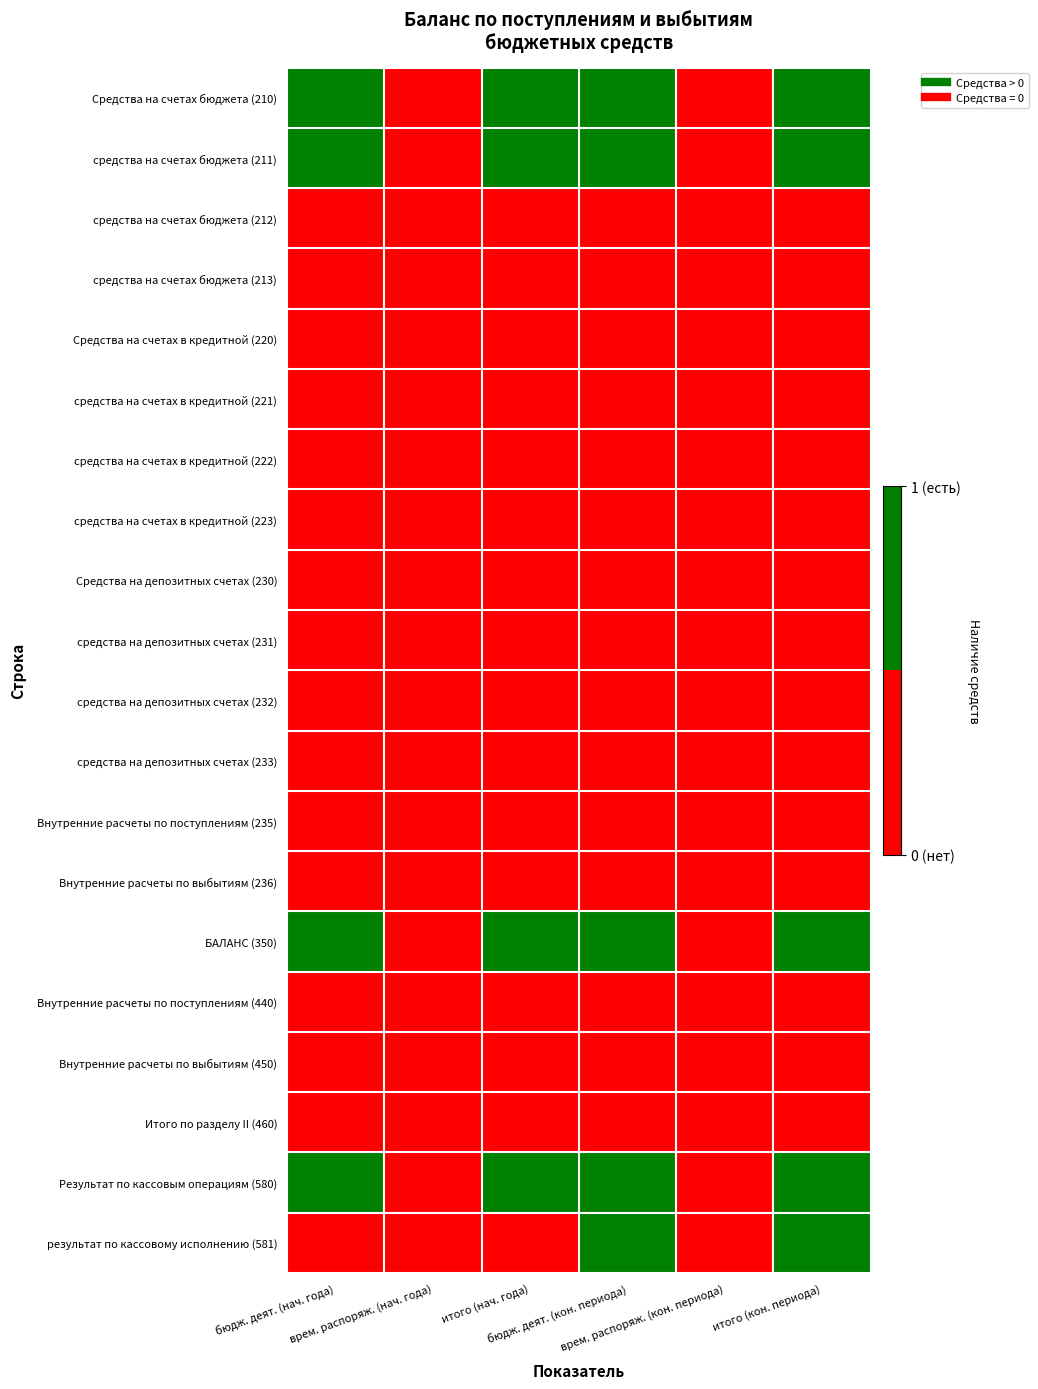

Reading left to right, what are all the values shown in this chart?

Средства на счетах бюджета (210): бюдж. деят. (нач. года)=1	врем. распоряж. (нач. года)=0	итого (нач. года)=1	бюдж. деят. (кон. периода)=1	врем. распоряж. (кон. периода)=0	итого (кон. периода)=1
средства на счетах бюджета (211): бюдж. деят. (нач. года)=1	врем. распоряж. (нач. года)=0	итого (нач. года)=1	бюдж. деят. (кон. периода)=1	врем. распоряж. (кон. периода)=0	итого (кон. периода)=1
средства на счетах бюджета (212): бюдж. деят. (нач. года)=0	врем. распоряж. (нач. года)=0	итого (нач. года)=0	бюдж. деят. (кон. периода)=0	врем. распоряж. (кон. периода)=0	итого (кон. периода)=0
средства на счетах бюджета (213): бюдж. деят. (нач. года)=0	врем. распоряж. (нач. года)=0	итого (нач. года)=0	бюдж. деят. (кон. периода)=0	врем. распоряж. (кон. периода)=0	итого (кон. периода)=0
Средства на счетах в кредитной (220): бюдж. деят. (нач. года)=0	врем. распоряж. (нач. года)=0	итого (нач. года)=0	бюдж. деят. (кон. периода)=0	врем. распоряж. (кон. периода)=0	итого (кон. периода)=0
средства на счетах в кредитной (221): бюдж. деят. (нач. года)=0	врем. распоряж. (нач. года)=0	итого (нач. года)=0	бюдж. деят. (кон. периода)=0	врем. распоряж. (кон. периода)=0	итого (кон. периода)=0
средства на счетах в кредитной (222): бюдж. деят. (нач. года)=0	врем. распоряж. (нач. года)=0	итого (нач. года)=0	бюдж. деят. (кон. периода)=0	врем. распоряж. (кон. периода)=0	итого (кон. периода)=0
средства на счетах в кредитной (223): бюдж. деят. (нач. года)=0	врем. распоряж. (нач. года)=0	итого (нач. года)=0	бюдж. деят. (кон. периода)=0	врем. распоряж. (кон. периода)=0	итого (кон. периода)=0
Средства на депозитных счетах (230): бюдж. деят. (нач. года)=0	врем. распоряж. (нач. года)=0	итого (нач. года)=0	бюдж. деят. (кон. периода)=0	врем. распоряж. (кон. периода)=0	итого (кон. периода)=0
средства на депозитных счетах (231): бюдж. деят. (нач. года)=0	врем. распоряж. (нач. года)=0	итого (нач. года)=0	бюдж. деят. (кон. периода)=0	врем. распоряж. (кон. периода)=0	итого (кон. периода)=0
средства на депозитных счетах (232): бюдж. деят. (нач. года)=0	врем. распоряж. (нач. года)=0	итого (нач. года)=0	бюдж. деят. (кон. периода)=0	врем. распоряж. (кон. периода)=0	итого (кон. периода)=0
средства на депозитных счетах (233): бюдж. деят. (нач. года)=0	врем. распоряж. (нач. года)=0	итого (нач. года)=0	бюдж. деят. (кон. периода)=0	врем. распоряж. (кон. периода)=0	итого (кон. периода)=0
Внутренние расчеты по поступлениям (235): бюдж. деят. (нач. года)=0	врем. распоряж. (нач. года)=0	итого (нач. года)=0	бюдж. деят. (кон. периода)=0	врем. распоряж. (кон. периода)=0	итого (кон. периода)=0
Внутренние расчеты по выбытиям (236): бюдж. деят. (нач. года)=0	врем. распоряж. (нач. года)=0	итого (нач. года)=0	бюдж. деят. (кон. периода)=0	врем. распоряж. (кон. периода)=0	итого (кон. периода)=0
БАЛАНС (350): бюдж. деят. (нач. года)=1	врем. распоряж. (нач. года)=0	итого (нач. года)=1	бюдж. деят. (кон. периода)=1	врем. распоряж. (кон. периода)=0	итого (кон. периода)=1
Внутренние расчеты по поступлениям (440): бюдж. деят. (нач. года)=0	врем. распоряж. (нач. года)=0	итого (нач. года)=0	бюдж. деят. (кон. периода)=0	врем. распоряж. (кон. периода)=0	итого (кон. периода)=0
Внутренние расчеты по выбытиям (450): бюдж. деят. (нач. года)=0	врем. распоряж. (нач. года)=0	итого (нач. года)=0	бюдж. деят. (кон. периода)=0	врем. распоряж. (кон. периода)=0	итого (кон. периода)=0
Итого по разделу II (460): бюдж. деят. (нач. года)=0	врем. распоряж. (нач. года)=0	итого (нач. года)=0	бюдж. деят. (кон. периода)=0	врем. распоряж. (кон. периода)=0	итого (кон. периода)=0
Результат по кассовым операциям (580): бюдж. деят. (нач. года)=1	врем. распоряж. (нач. года)=0	итого (нач. года)=1	бюдж. деят. (кон. периода)=1	врем. распоряж. (кон. периода)=0	итого (кон. периода)=1
результат по кассовому исполнению (581): бюдж. деят. (нач. года)=0	врем. распоряж. (нач. года)=0	итого (нач. года)=0	бюдж. деят. (кон. периода)=1	врем. распоряж. (кон. периода)=0	итого (кон. периода)=1